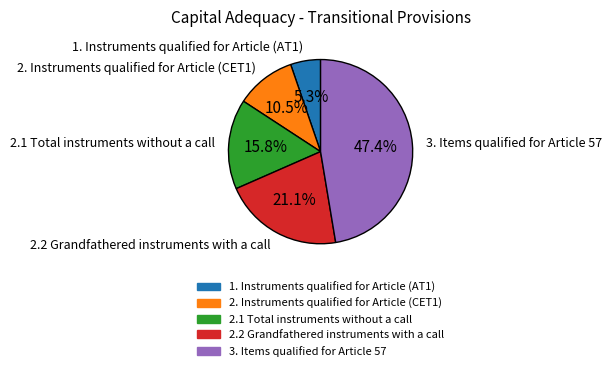

How many segments does this pie chart have?

5